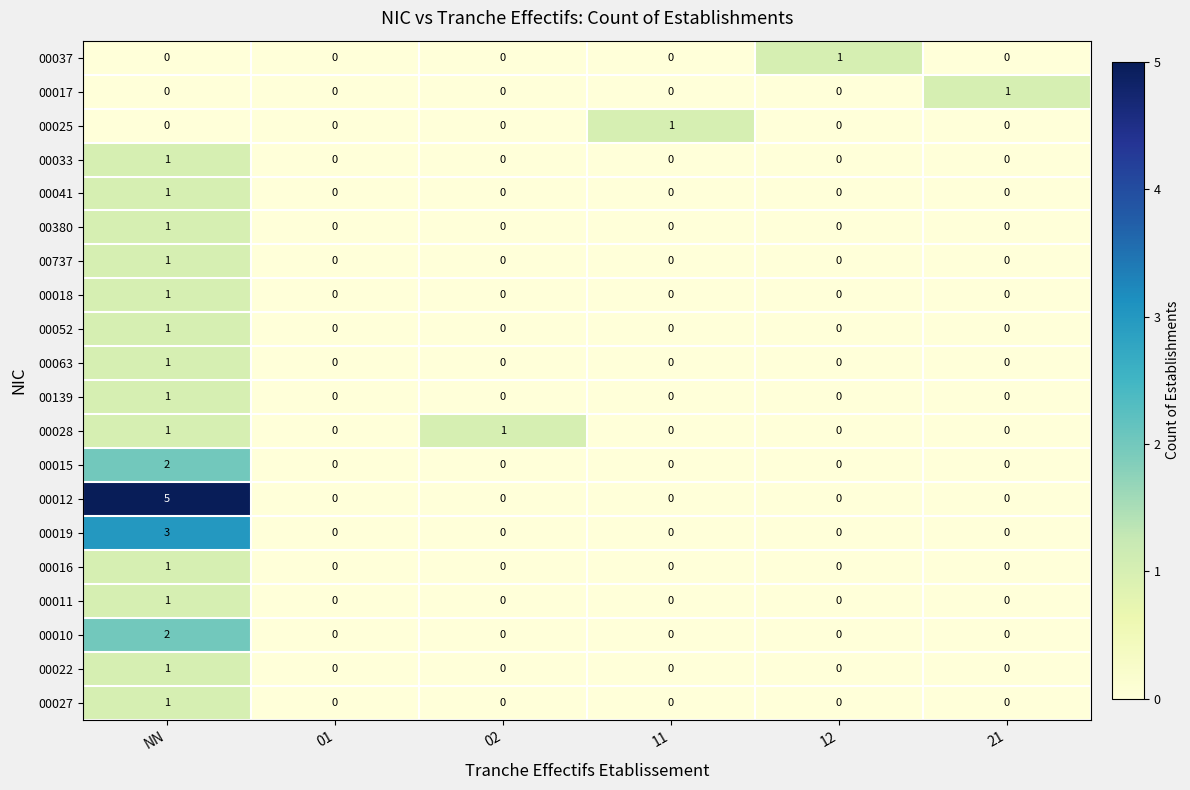

Which series has the largest range (max minus min)?

00012